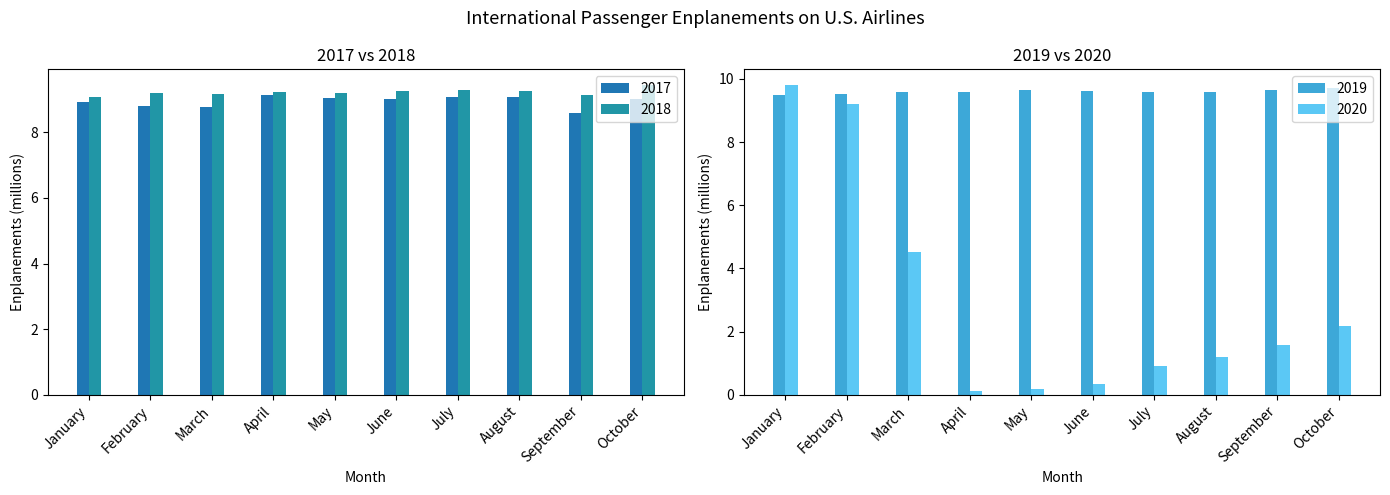

The 2020 series shows 3.5 at October. True or false?

False